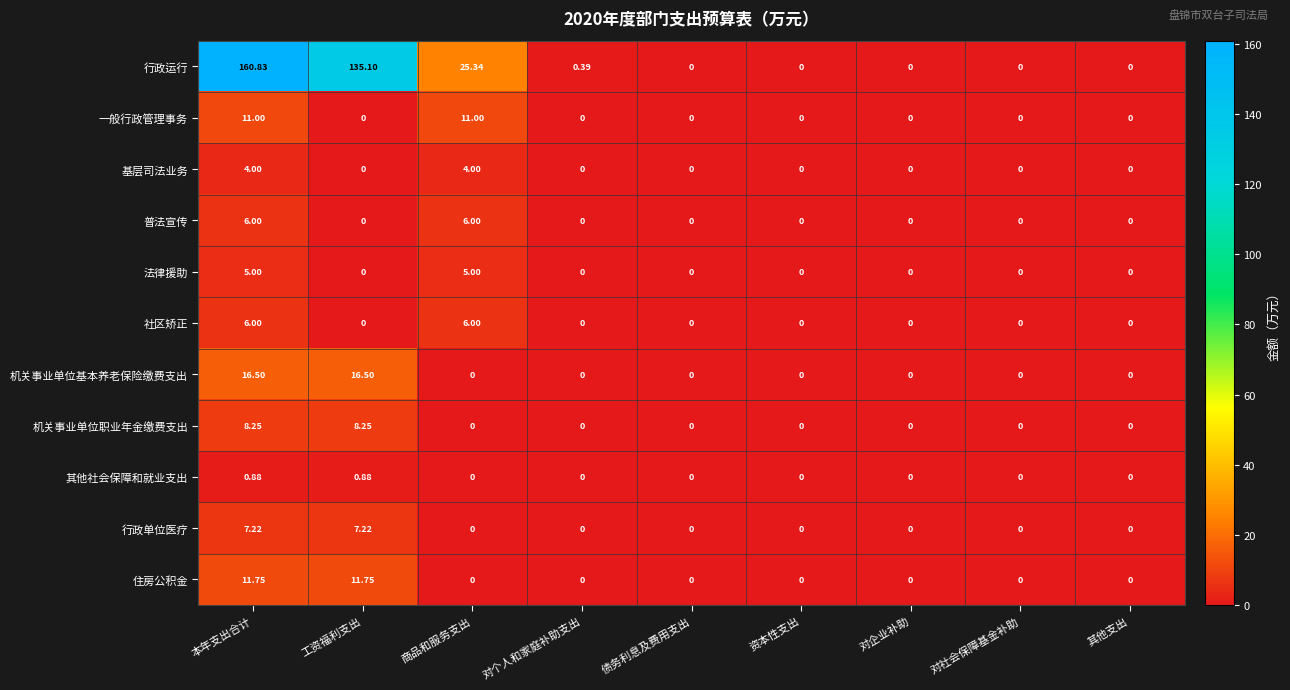

Which series has the largest range (max minus min)?

行政运行